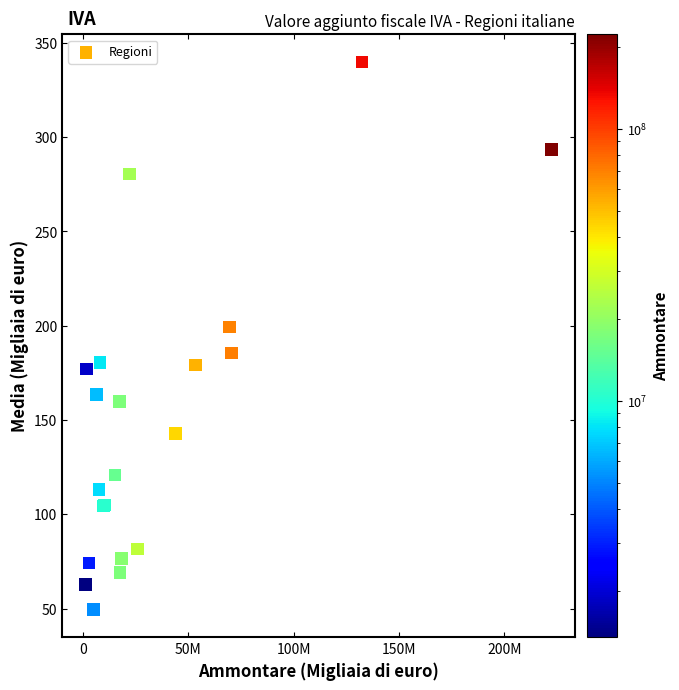

What Y value in the scatter plot is closest to 194?

199.2